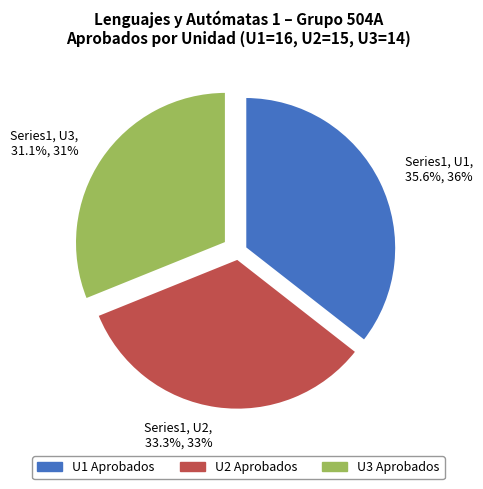

What is the ratio of the value at Series1, U1, 35.6%, 36% to the value at Series1, U3, 31.1%, 31%?

1.1